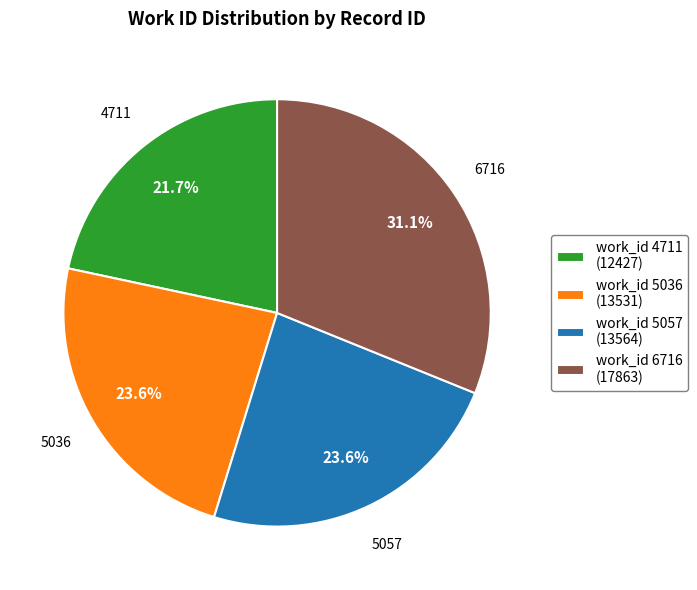

Which category has the smallest portion of the pie?

work_id 4711 (12427)